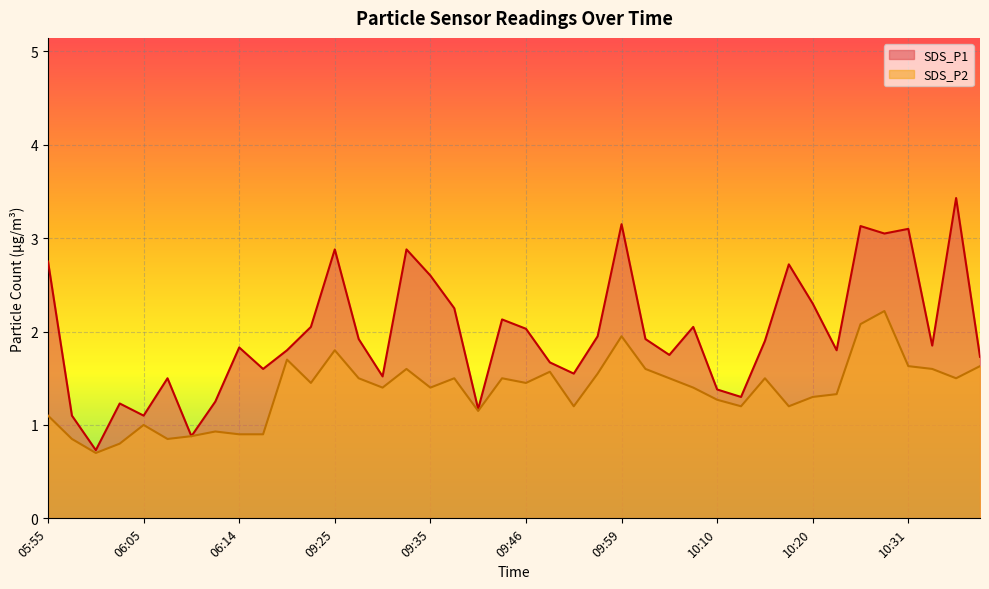

Rank the categories by SDS_P1 value from highest to lowest.

10:36, 09:59, 10:26, 10:31, 10:28, 09:25, 09:32, 05:55, 10:17, 09:35, 10:20, 09:38, 09:43, 09:22, 10:07, 09:46, 09:57, 09:27, 10:02, 10:15, 10:33, 06:14, 09:19, 10:23, 10:04, 10:38, 09:51, 06:17, 09:54, 09:30, 06:07, 10:10, 10:12, 06:12, 06:02, 09:41, 05:57, 06:05, 06:10, 06:00